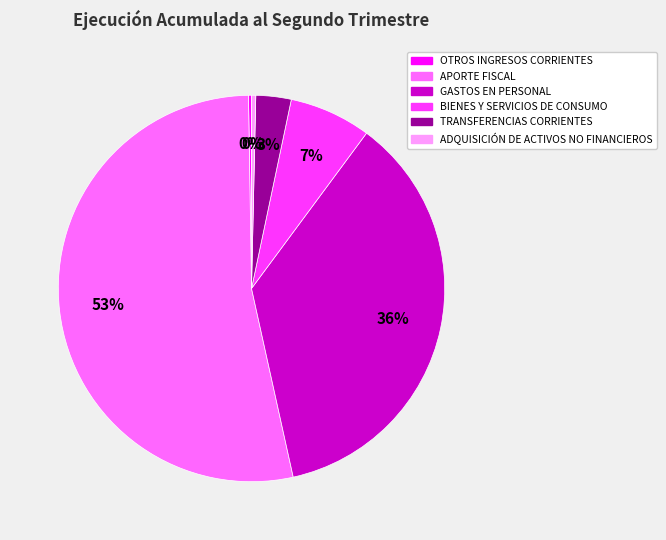

What is the largest slice in the pie chart?

APORTE FISCAL